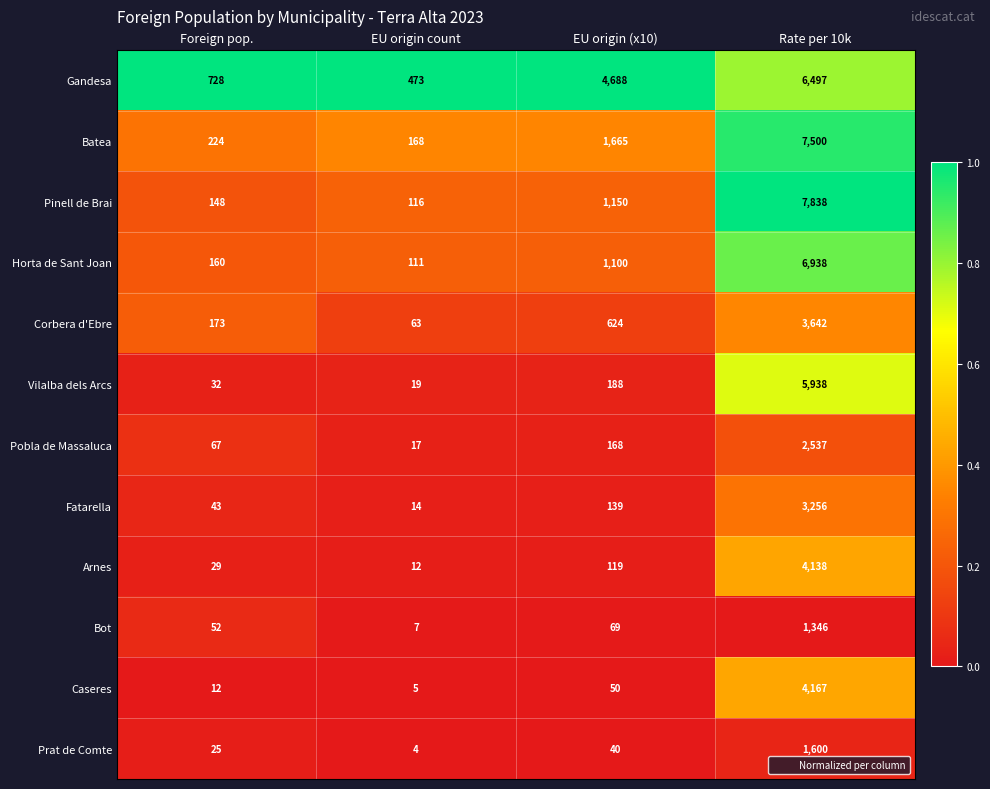

At EU origin (x10), list the series in order from smallest to largest.

Prat de Comte, Caseres, Bot, Arnes, Fatarella, Pobla de Massaluca, Vilalba dels Arcs, Corbera d'Ebre, Horta de Sant Joan, Pinell de Brai, Batea, Gandesa